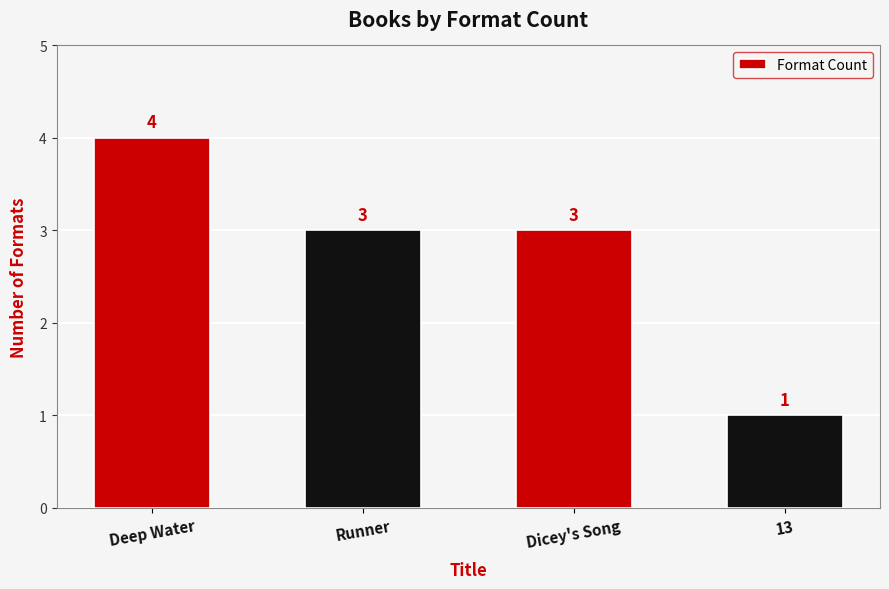

The value at Dicey's Song is 3. True or false?

True